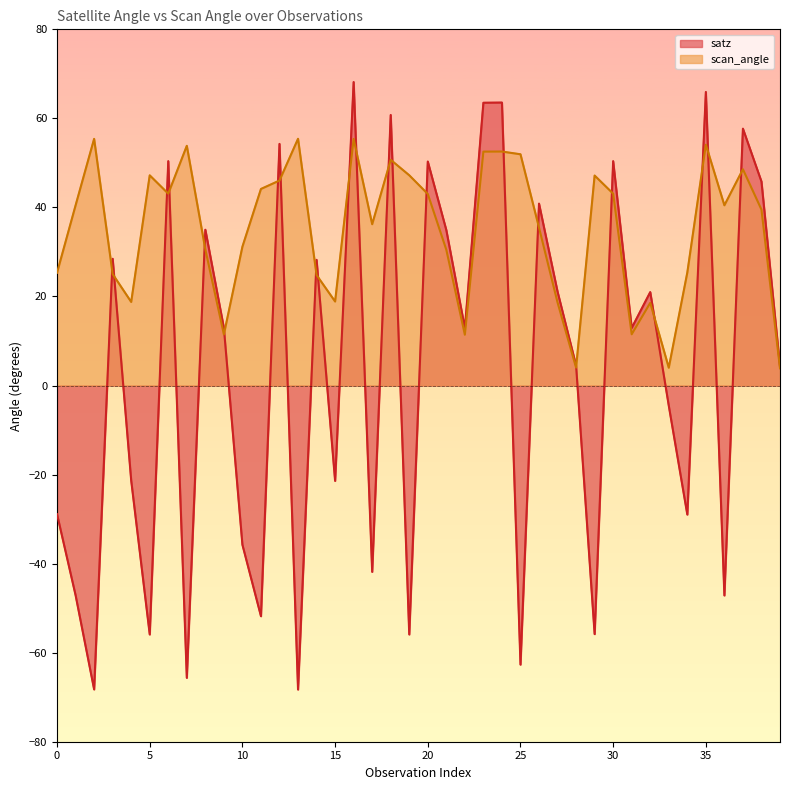

Is it true that satz equals -86.2 at 30?

False